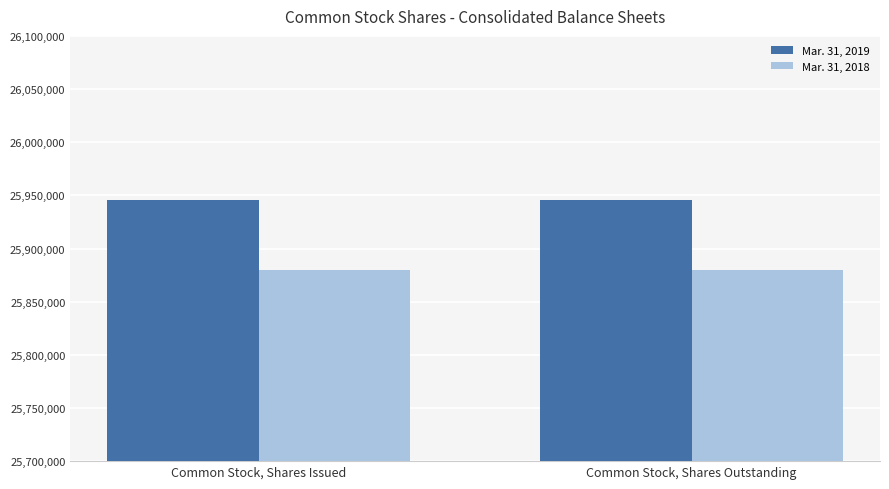

List the series in order of their overall mean, lowest first.

Mar. 31, 2018, Mar. 31, 2019